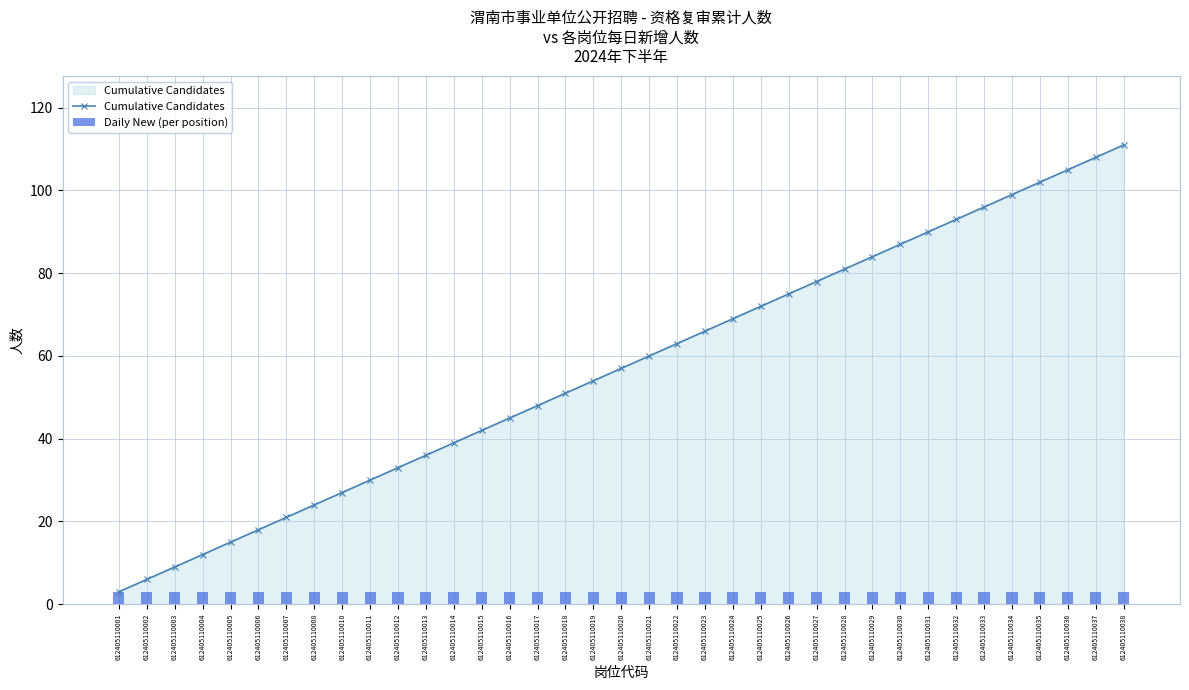

Which series has the widest spread of values?

Cumulative Candidates